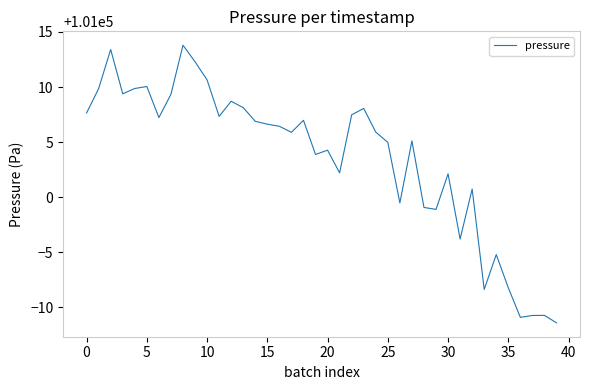

What is the minimum value shown in the chart?

100988.6